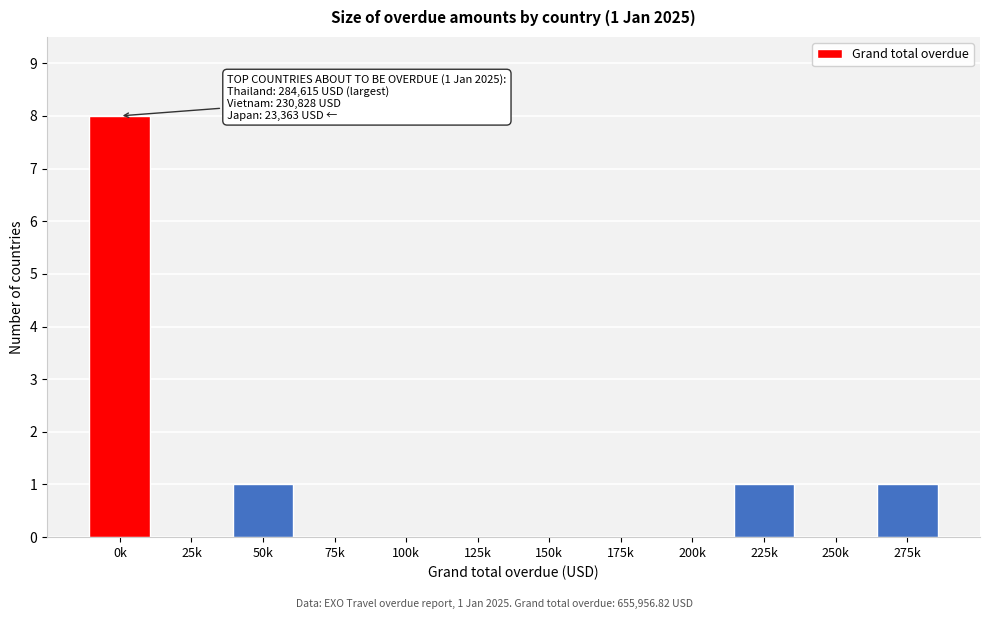

Reading left to right, list all the values displayed in this chart.

0k=8	25k=0	50k=1	75k=0	100k=0	125k=0	150k=0	175k=0	200k=0	225k=1	250k=0	275k=1